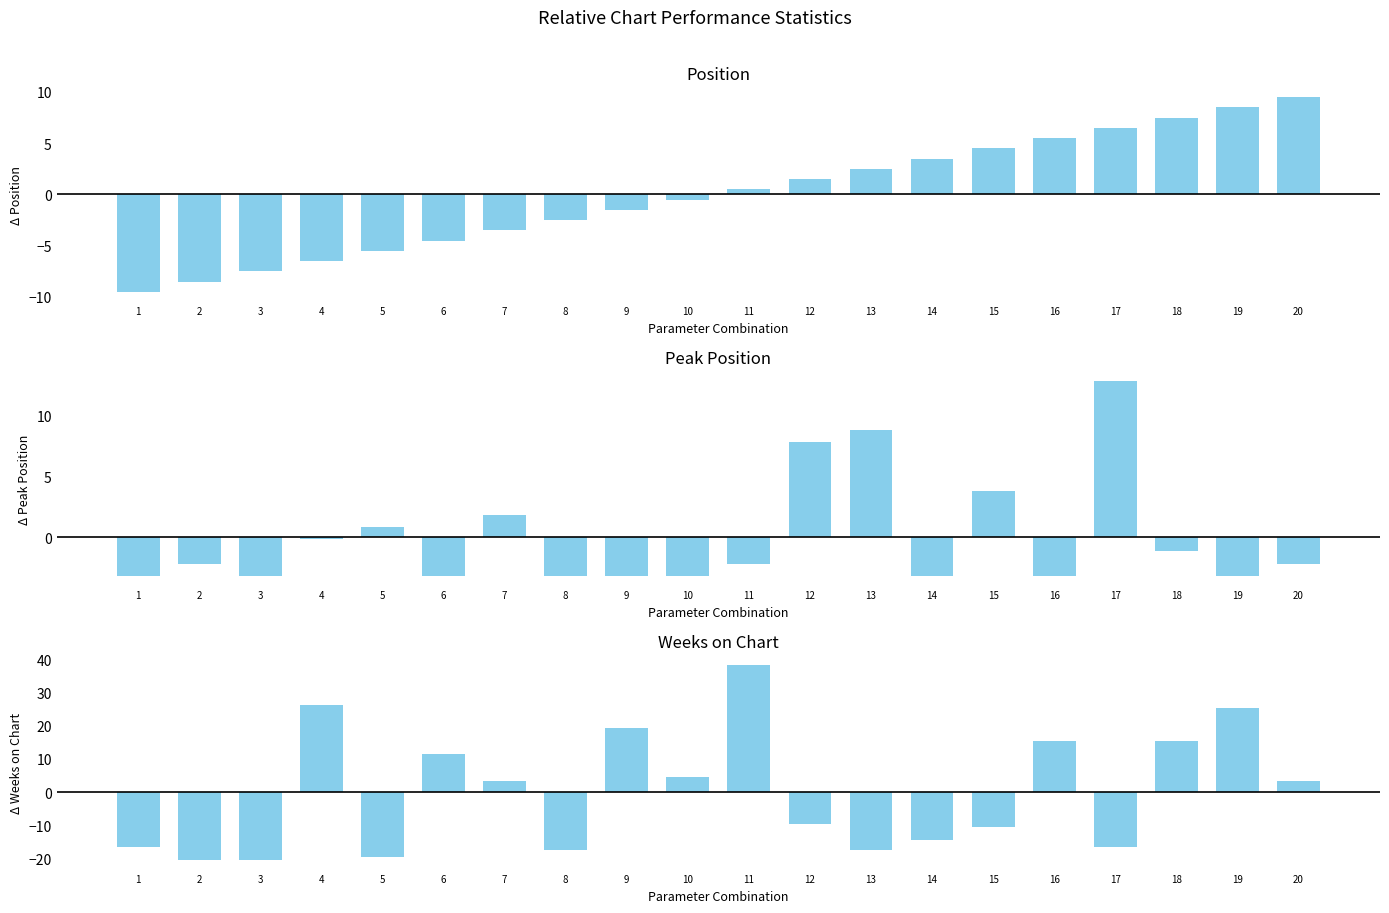

The Δ Weeks on Chart series shows -19.6 at 5. True or false?

True